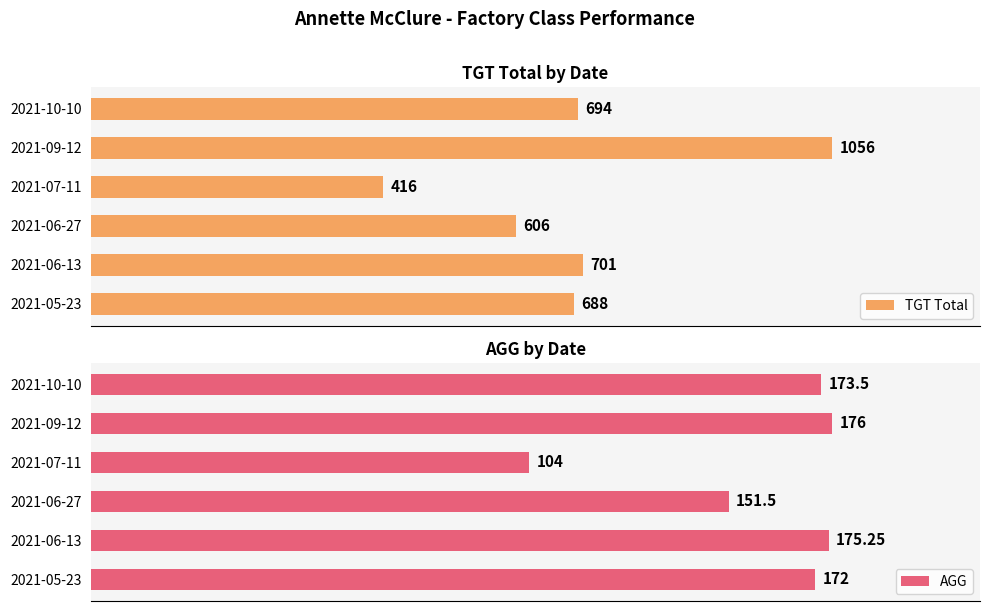

What is the lowest value of the AGG series?

104.0